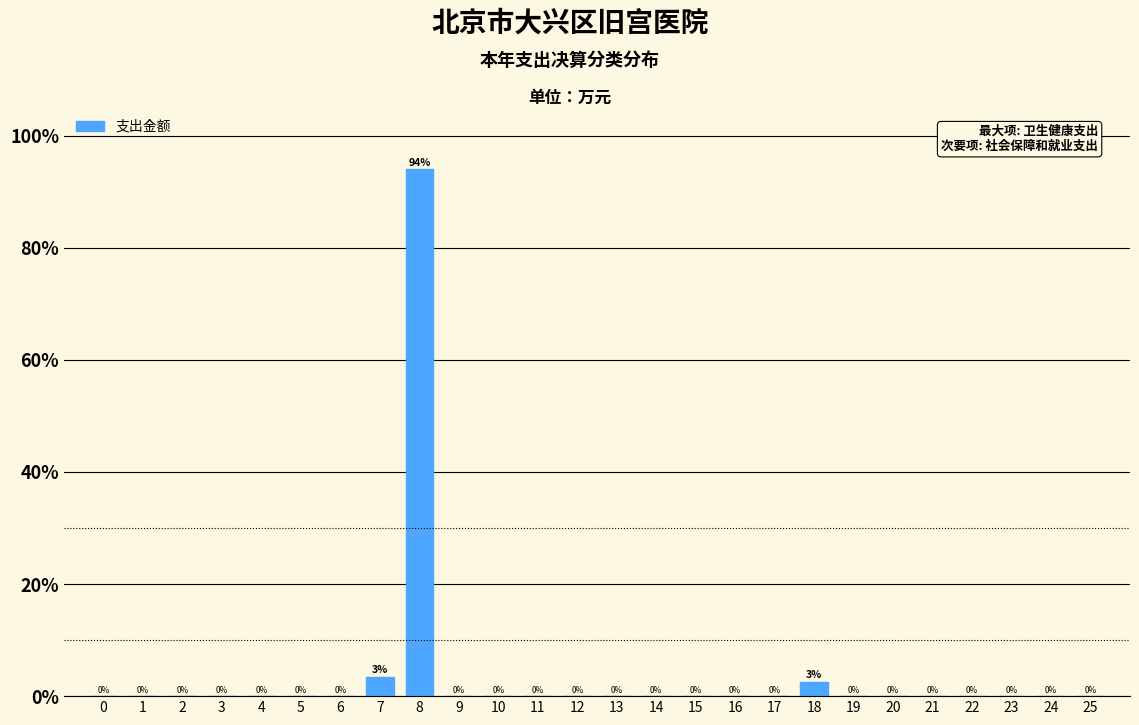

At which label is the value closest to 46?

7